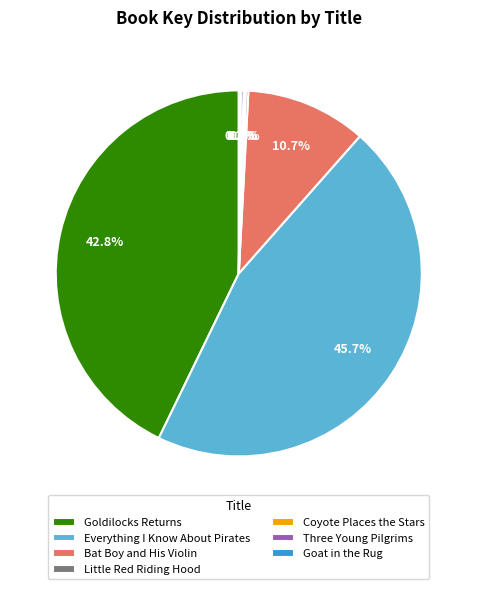

Which slice is the largest?

Everything I Know About Pirates